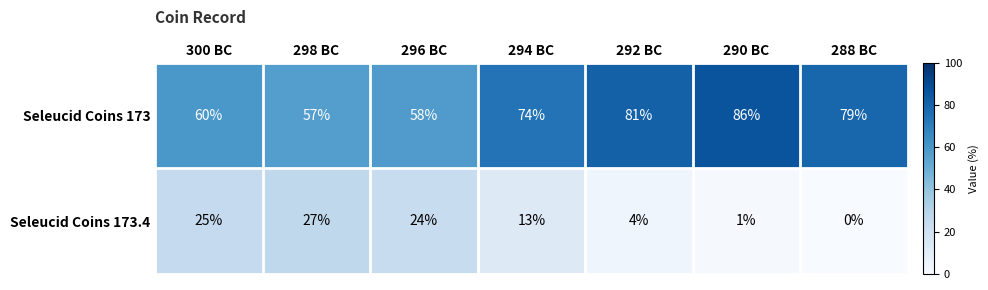

At which label does Seleucid Coins 173.4 first exceed 13?

300 BC